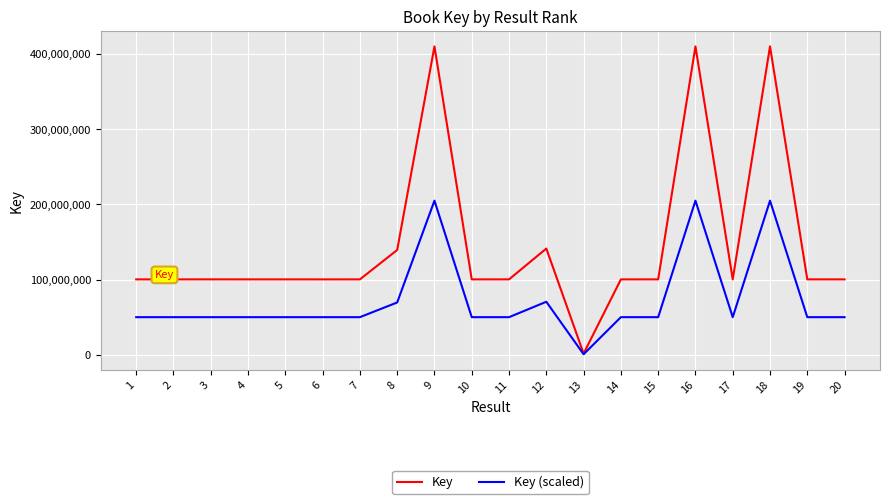

What is the spread (max minus min) of values at 7?

50217644.5